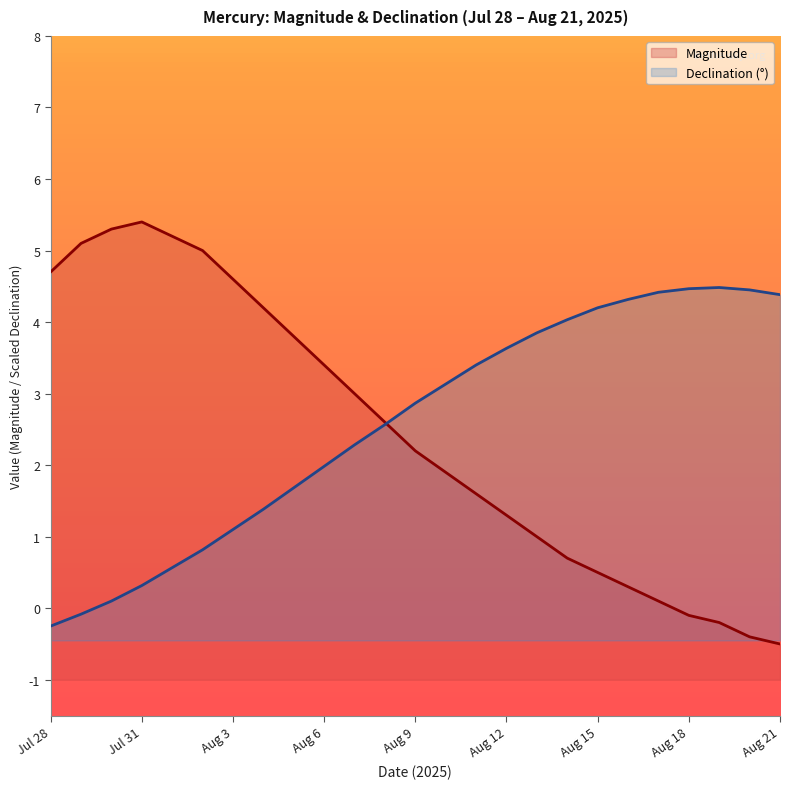

Where do Magnitude and Declination (°) first cross each other?

11 and 12